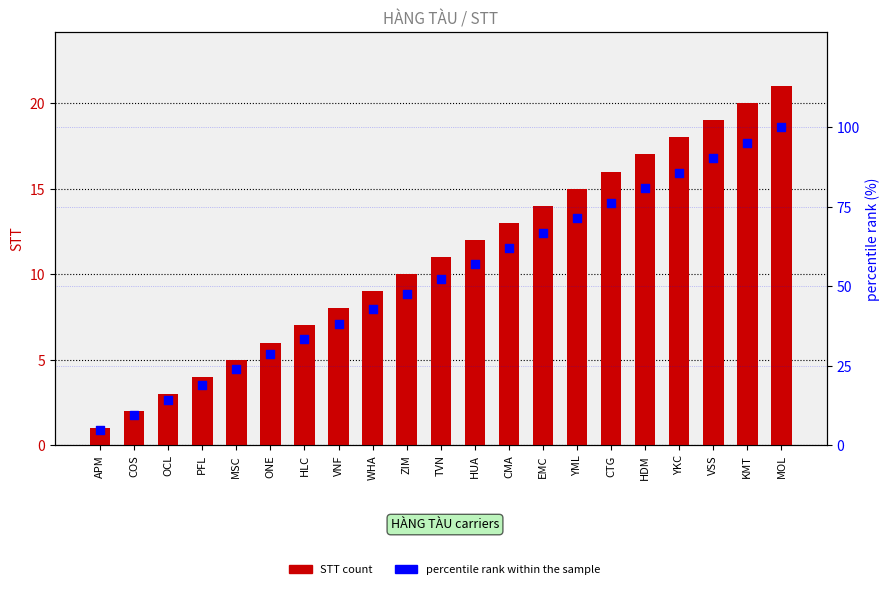

At how many categories does at least one series exceed 14?

19